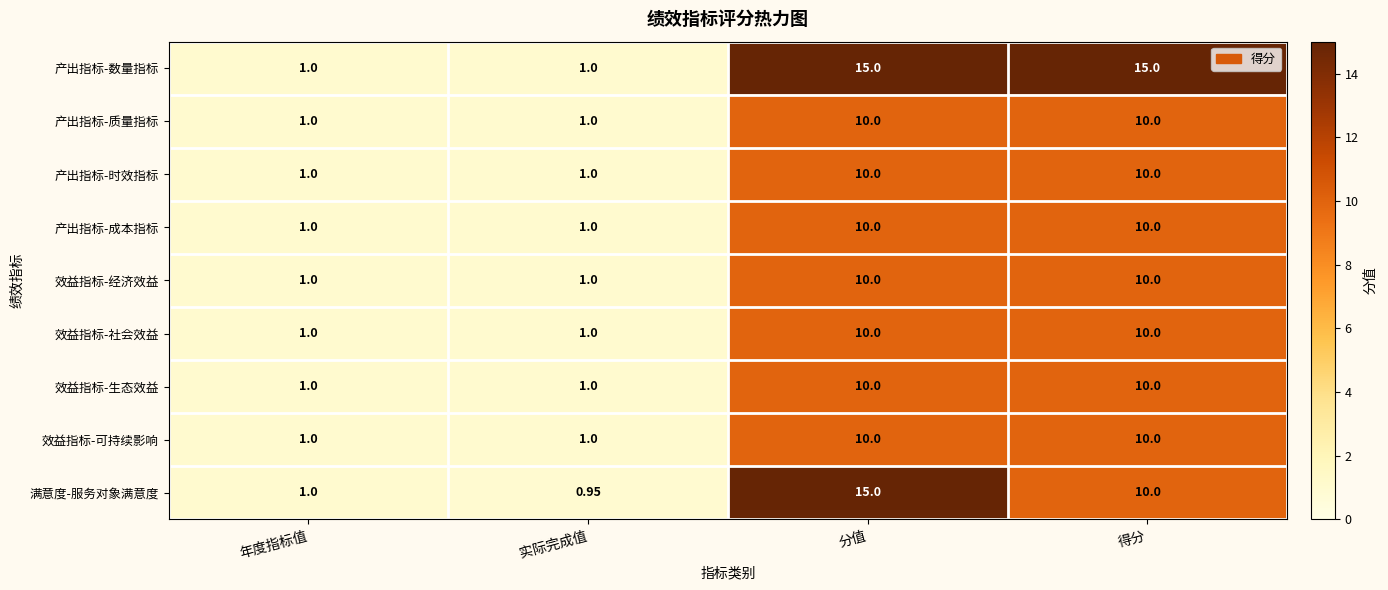

Count the number of categories in the chart.

4